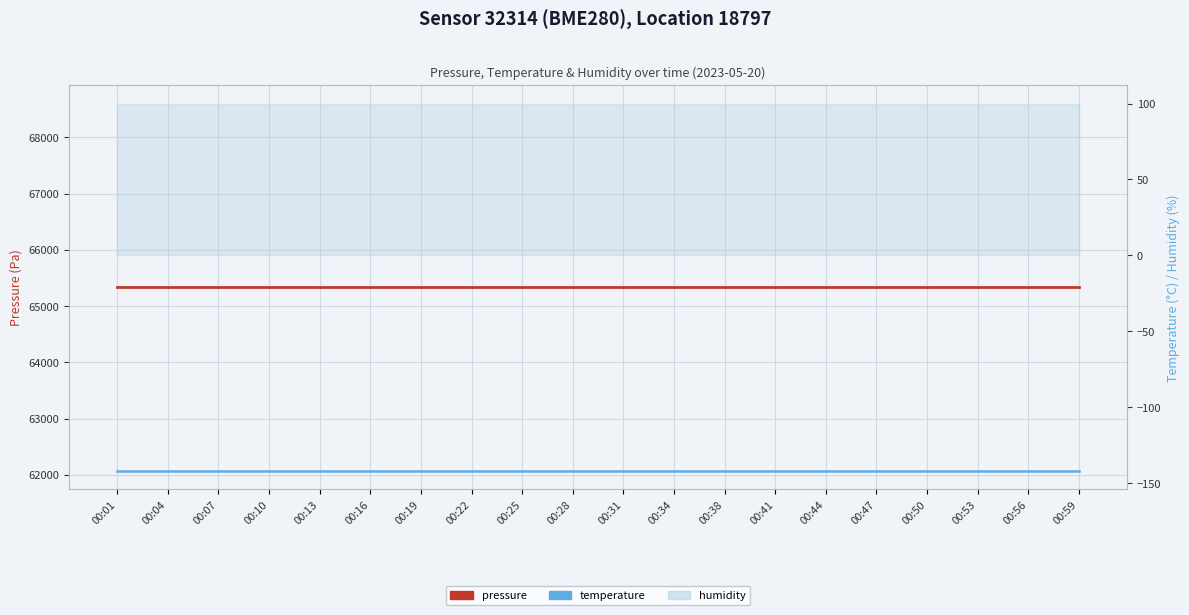

What is the spread (max minus min) of values at 00:53?

65476.9